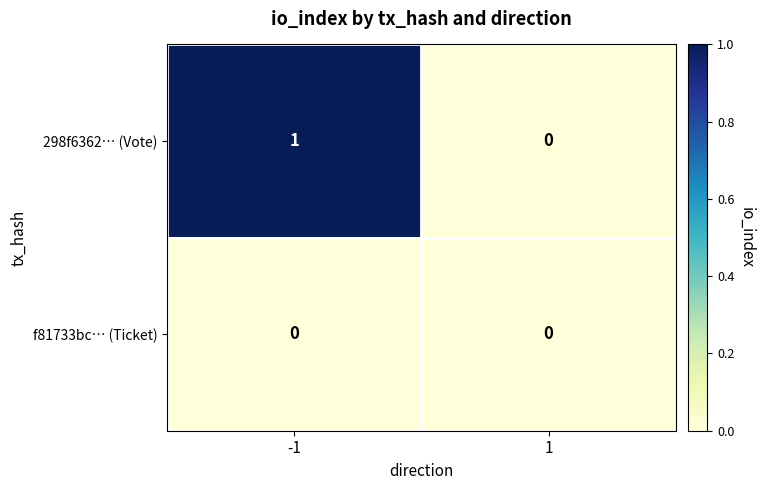

Is it true that f81733bc… (Ticket) equals 0 at -1?

True